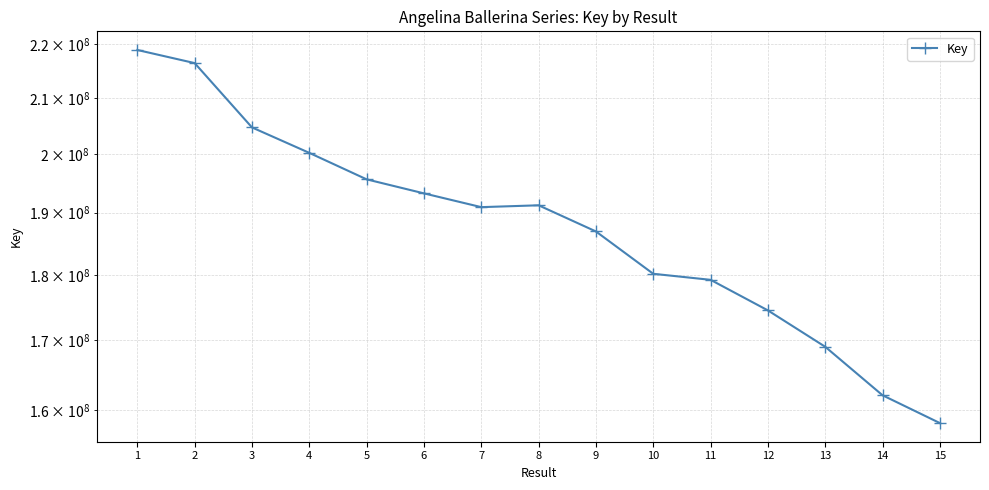

How many points are lower than both their immediate neighbors (excluding endpoints)?

1